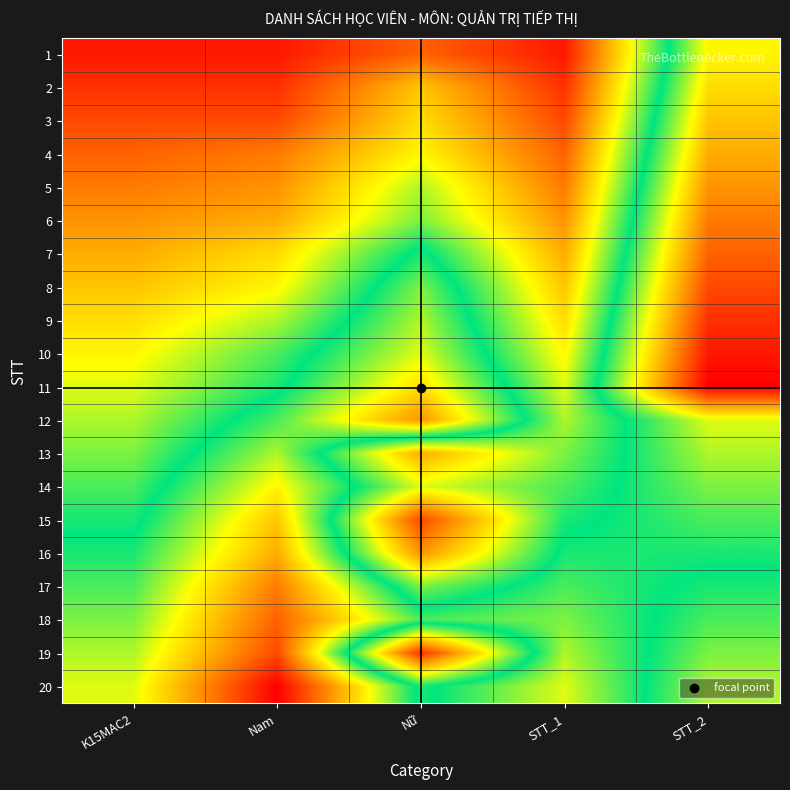

Which series has the widest spread of values?

19